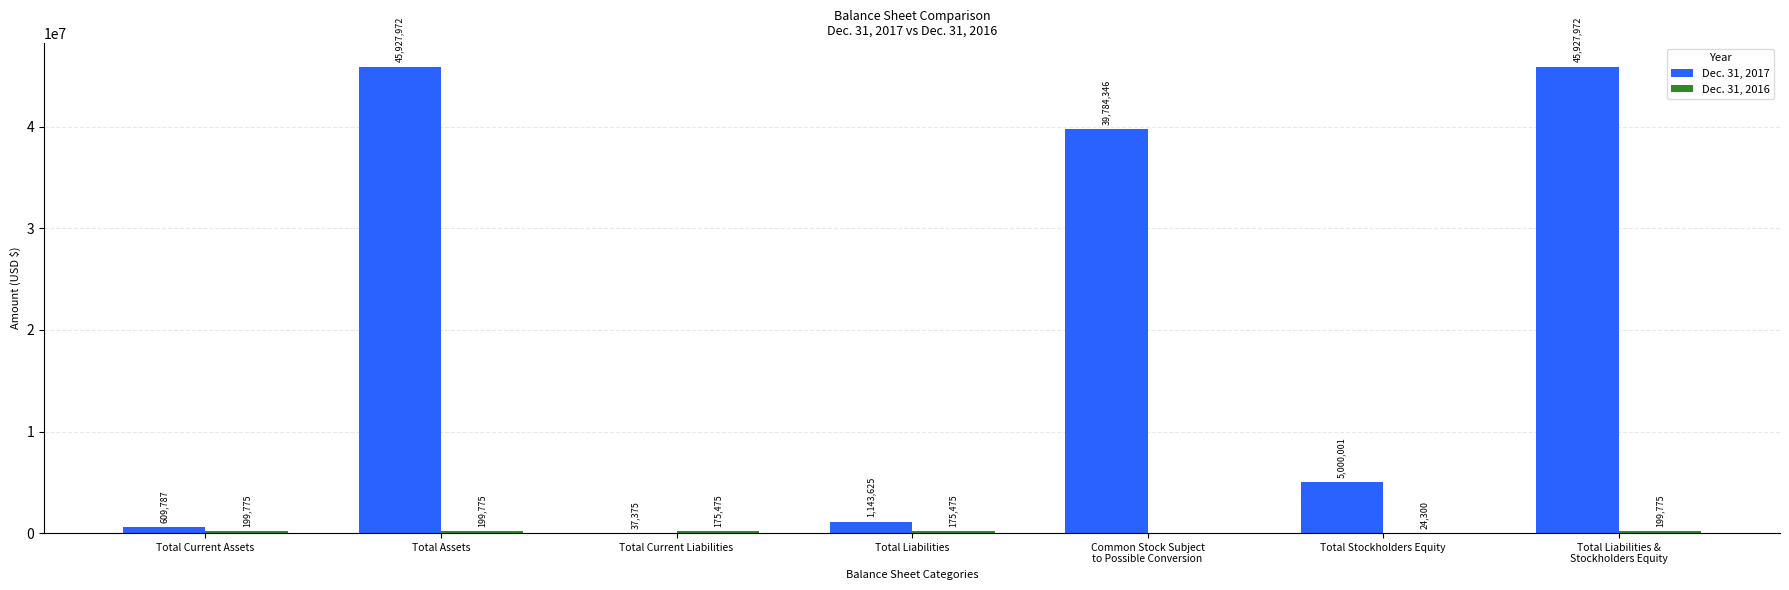

The value of Dec. 31, 2017 at Total Current Assets is 609787. True or false?

True